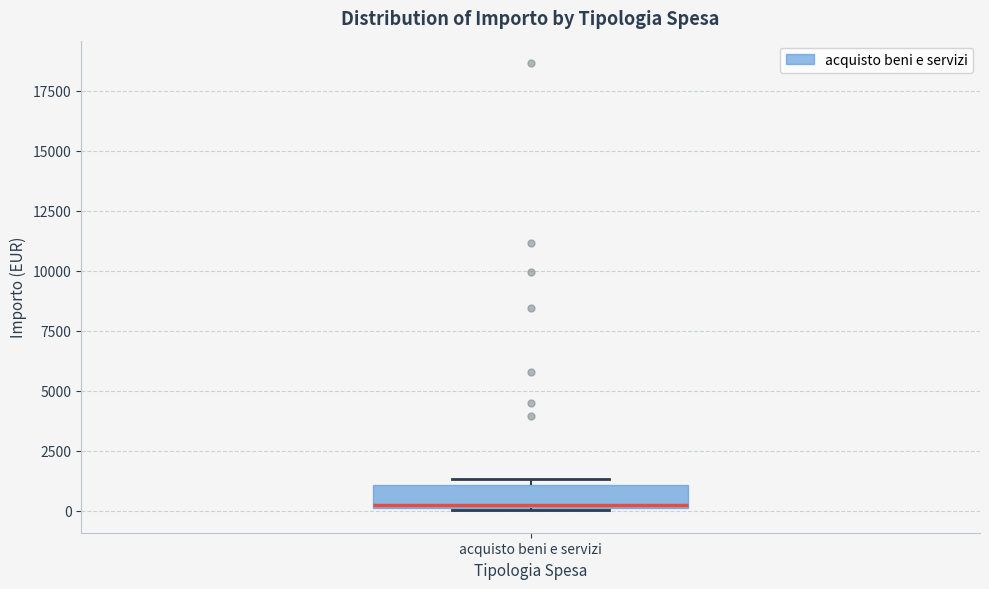

Transcribe this box plot: give where the median line is, the range the box spans, and where the two whiskers end, as read against the y-axis. The values are not printed on the chart, so give them approximately, as read against the axis.

median 0, box 0 to 1000, whiskers 0 to 1500